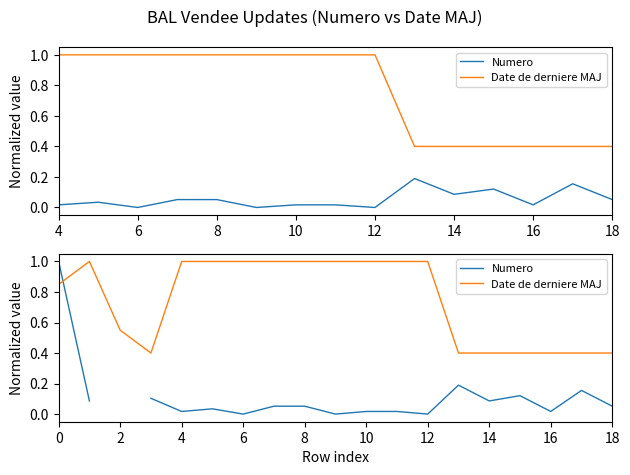

Which category has the highest value across all series?

4